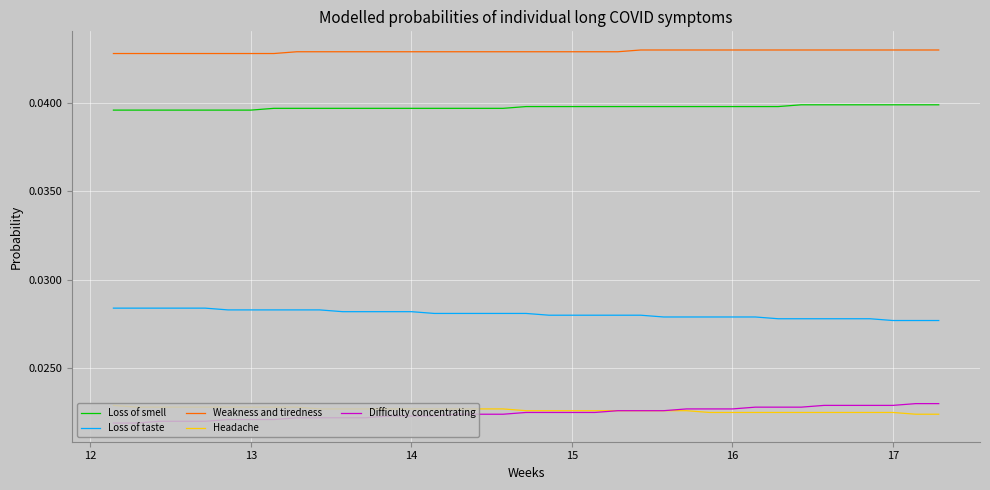

True or false: Weakness and tiredness and Loss of smell cross at least once.

False